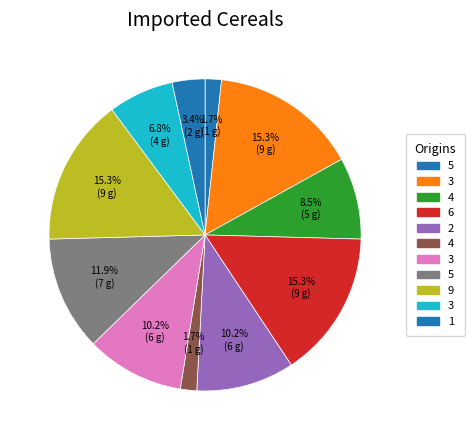

What is the largest slice in the pie chart?

3